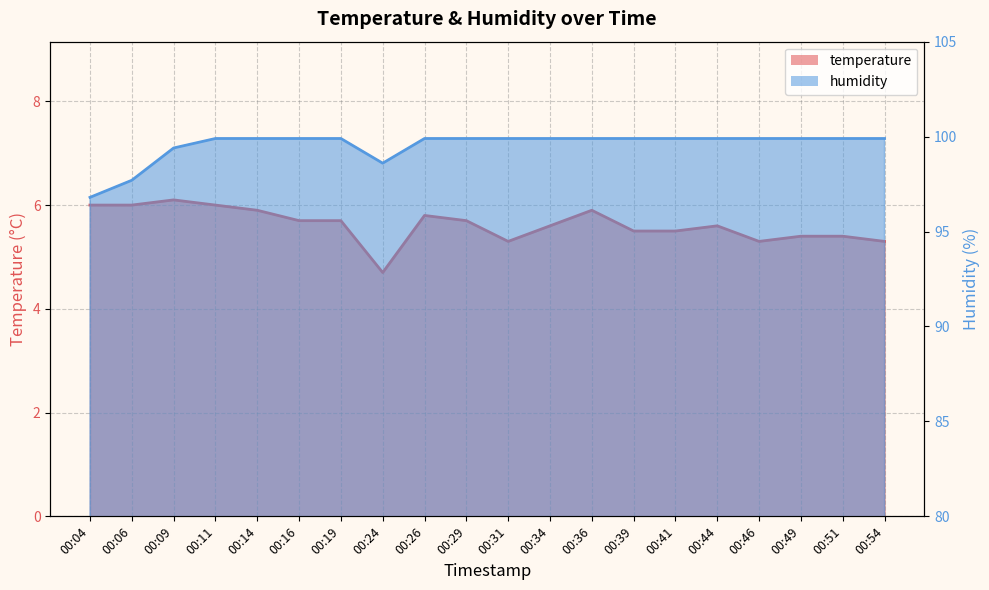

At which category is the sum across all series the highest?

00:11